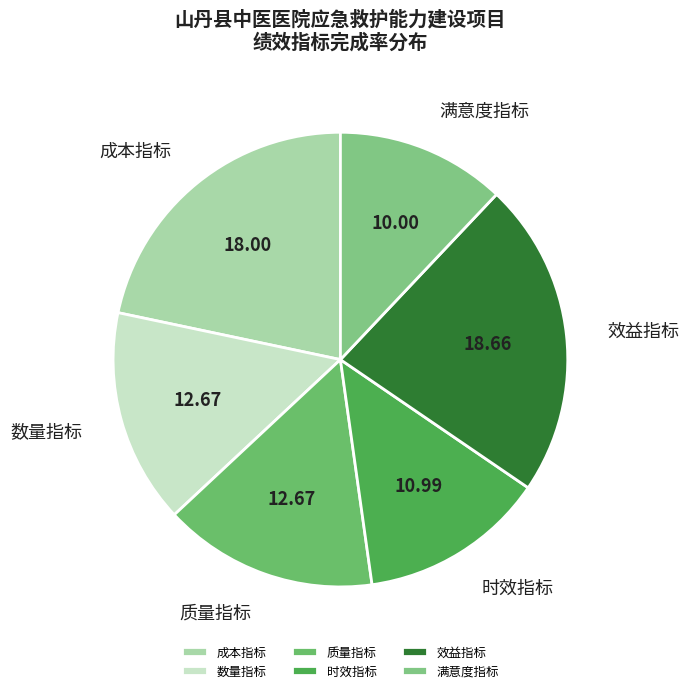

Combined, do 满意度指标 and 成本指标 account for over 50%?

No